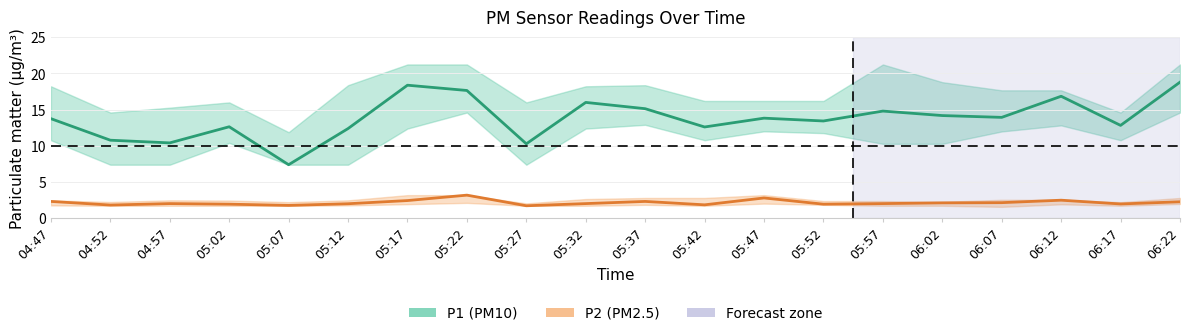

In P1 (PM10), how many points are lower than both neighbors (excluding endpoints)?

7